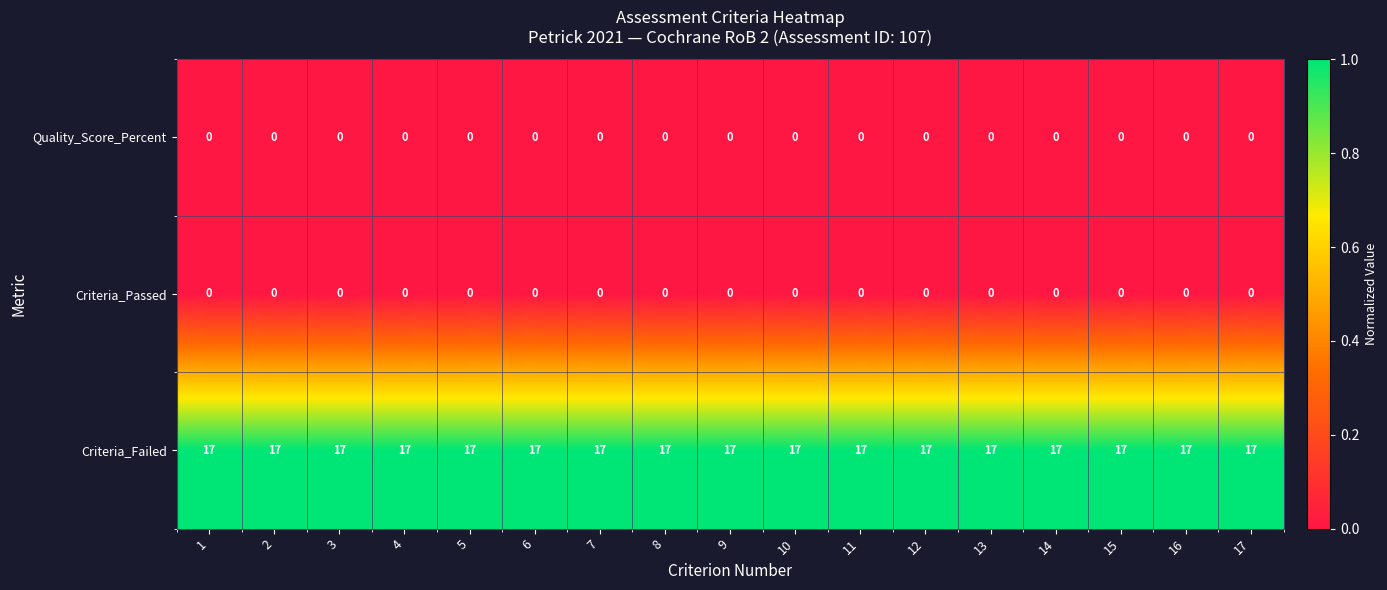

What is the total value across all series at 16?

17